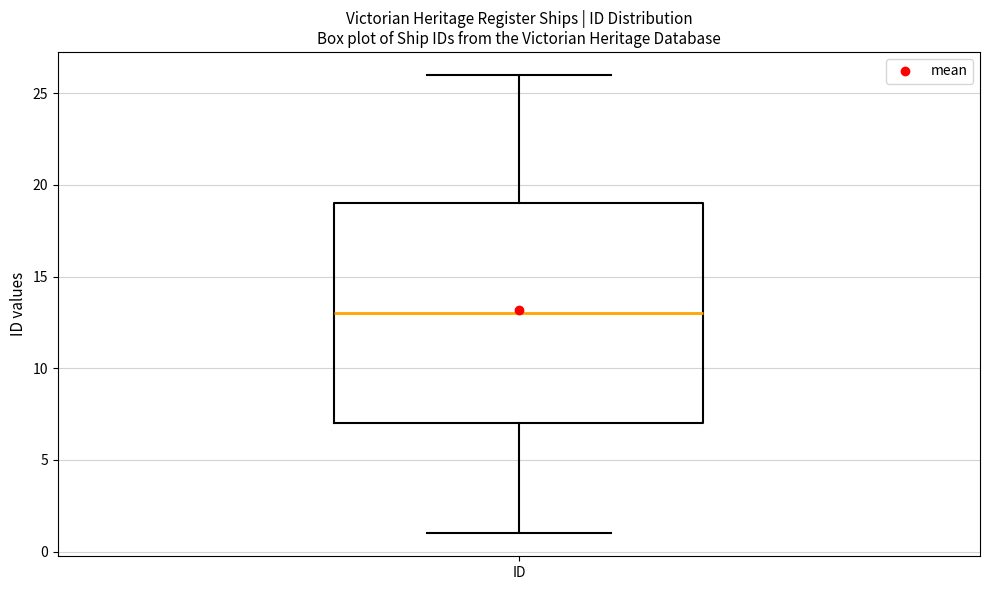

Where does the median line of the box for ID sit on the y-axis? The values are not printed on the chart, so give them approximately, as read against the axis.

13